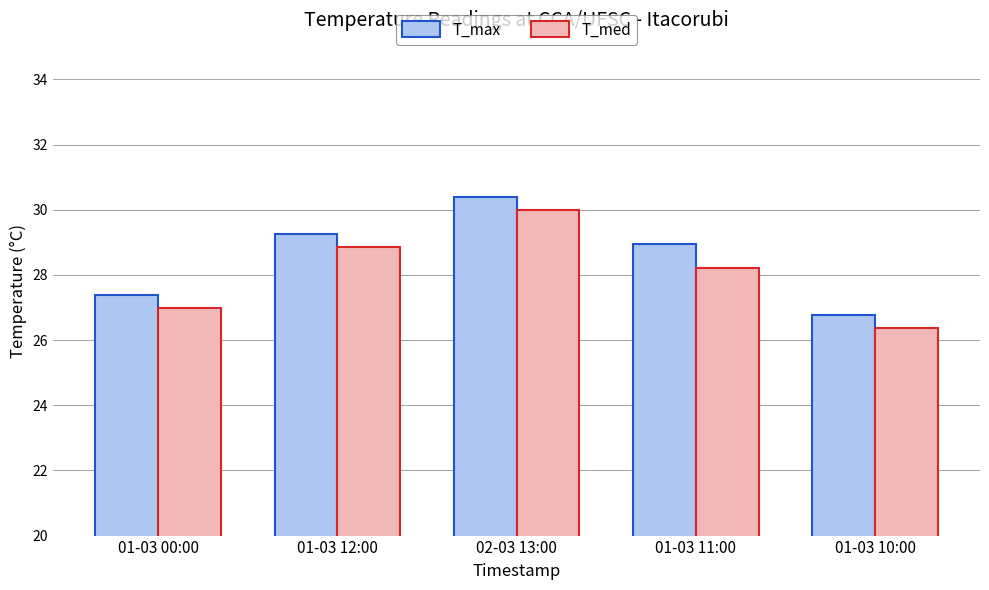

What are all the series names shown in the legend?

T_max, T_med